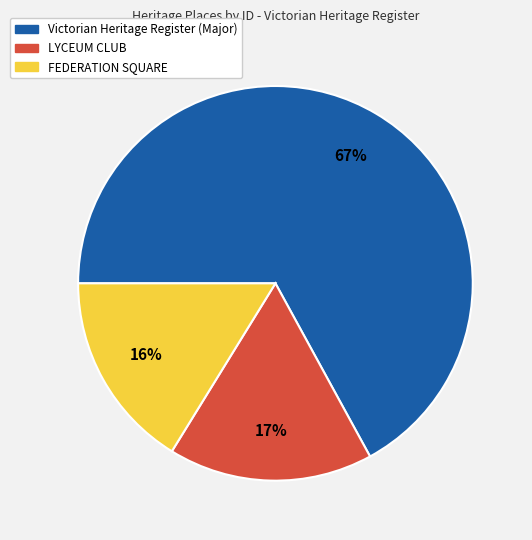

To the nearest percent, what is the average slice percentage?

33%